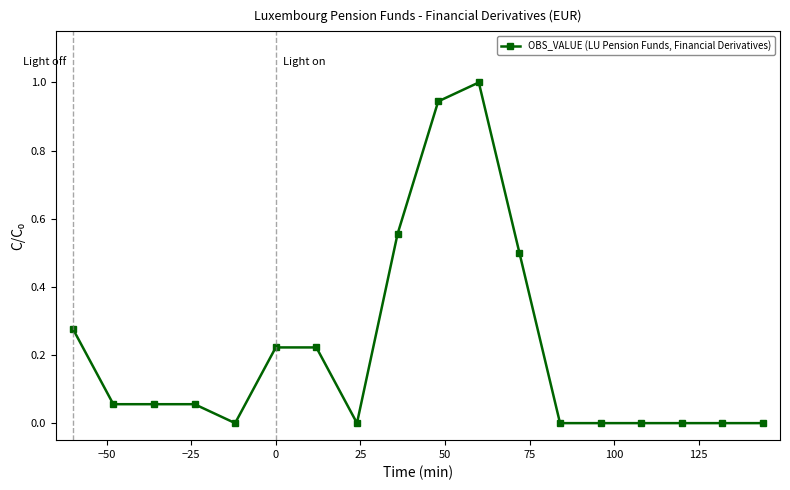

How many lines are shown in the chart?

1